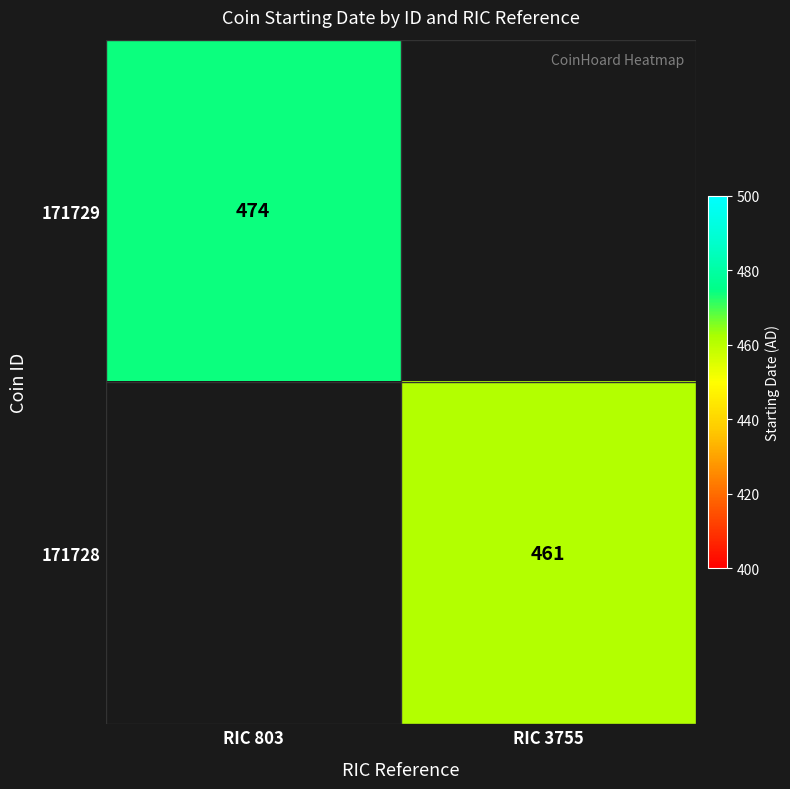

True or false: 171728 has a value of 630 at RIC 3755.

False